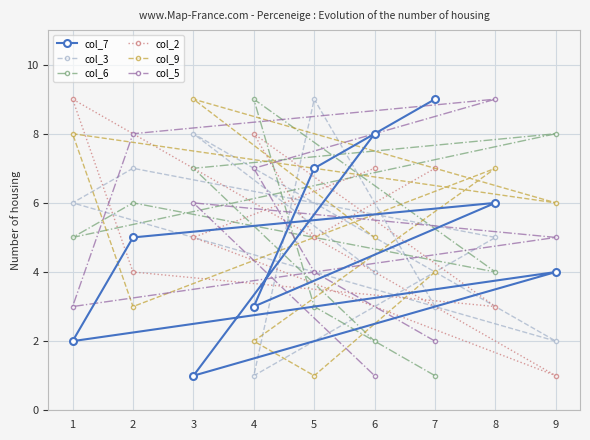

Is this an area chart (filled region under the line)?

No